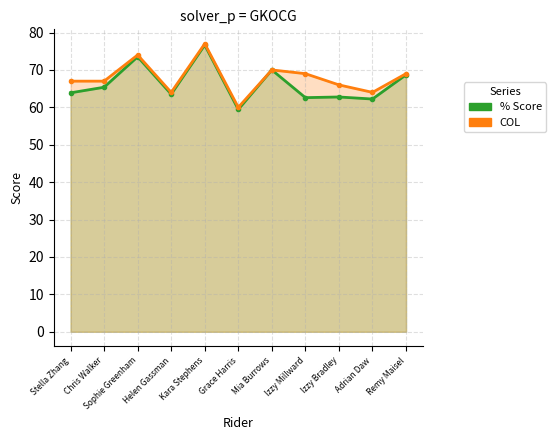

The value of COL at Helen Gassman is 64.0. True or false?

True